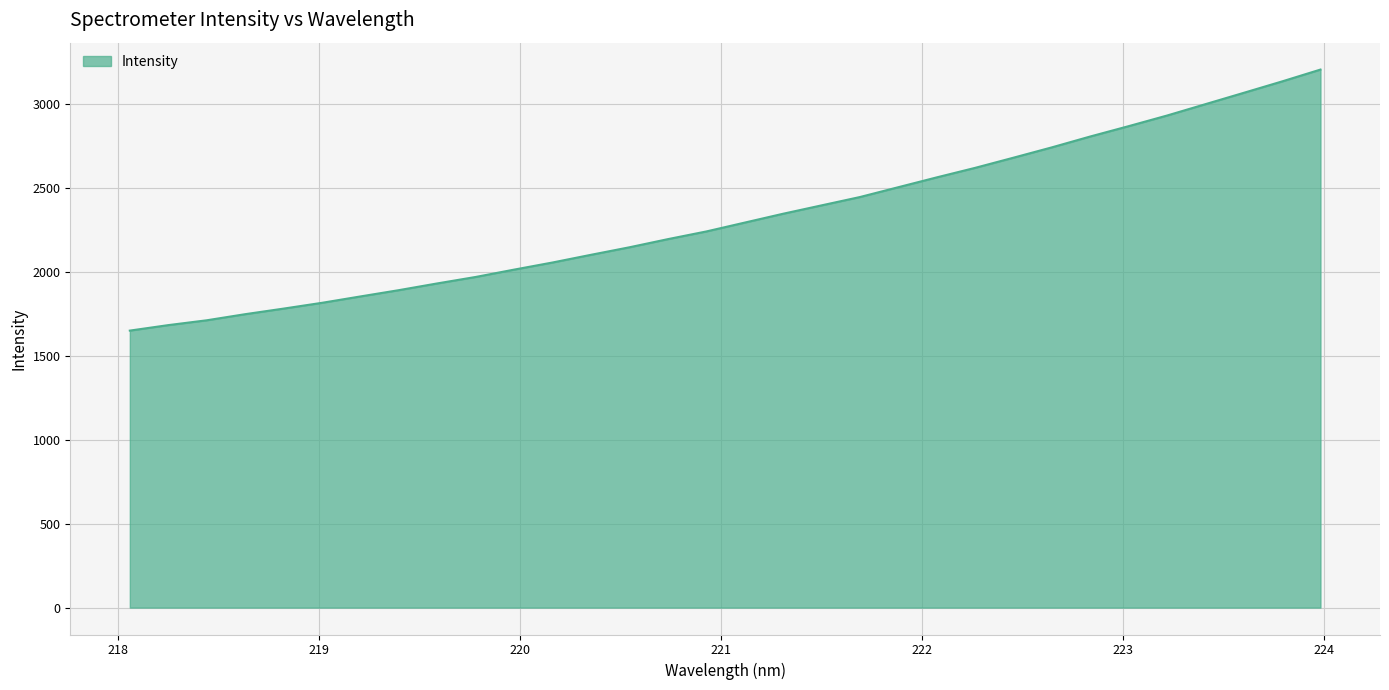

What is the smallest value displayed?

1650.5